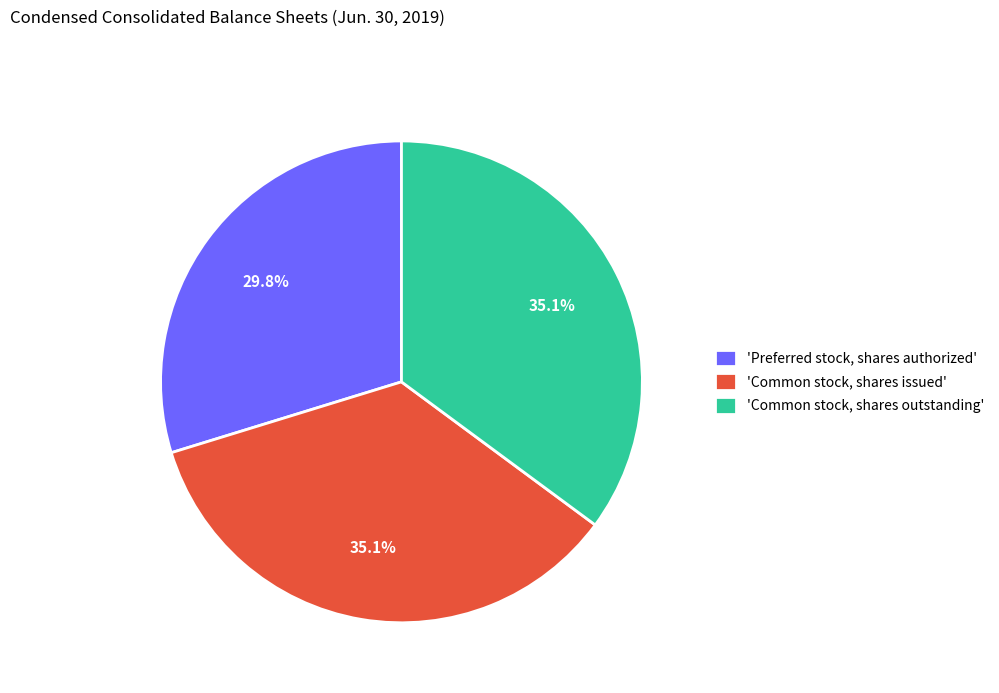

Is 'Common stock, shares outstanding' the majority of the pie?

No